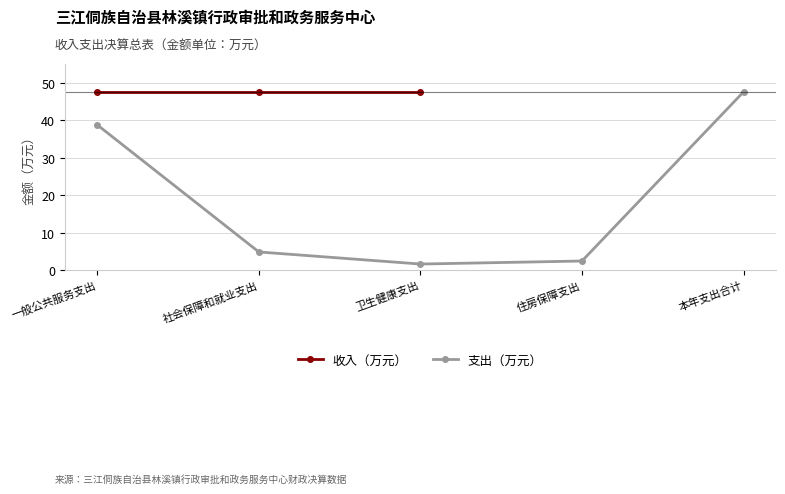

List the labels in order of value, largest first.

本年支出合计, 一般公共服务支出, 社会保障和就业支出, 住房保障支出, 卫生健康支出